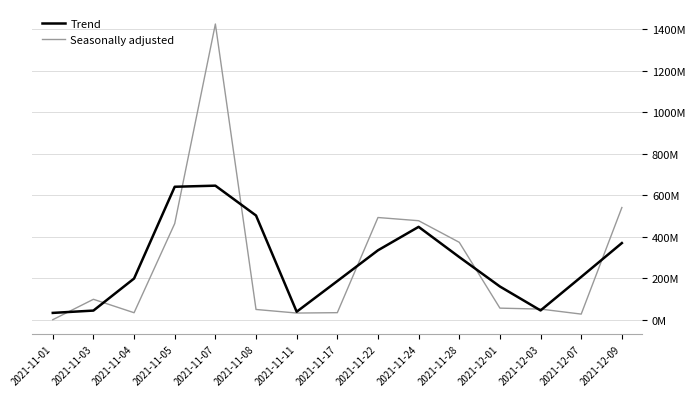

At which category is the sum across all series the highest?

2021-11-07